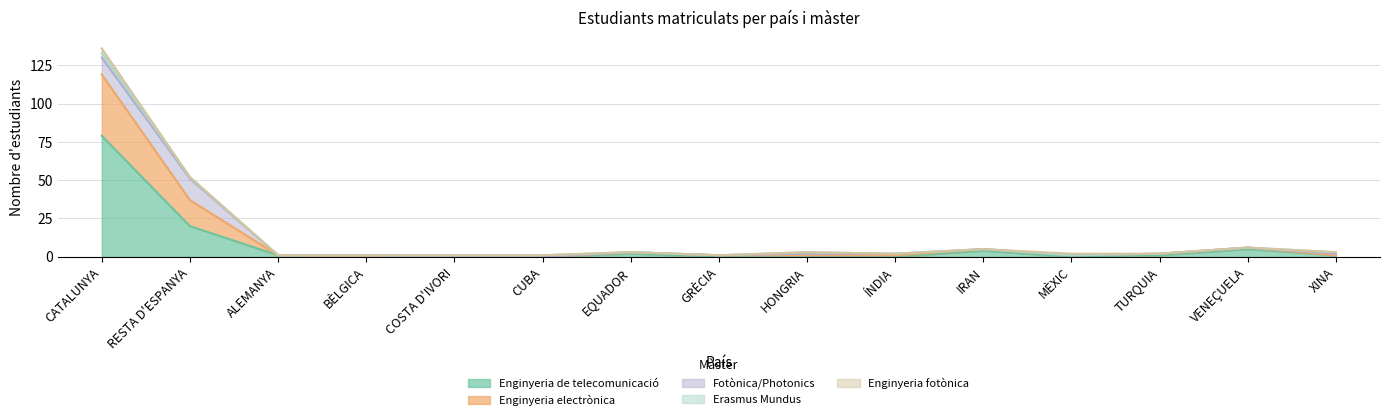

Does the chart display data point markers on the line(s)?

No